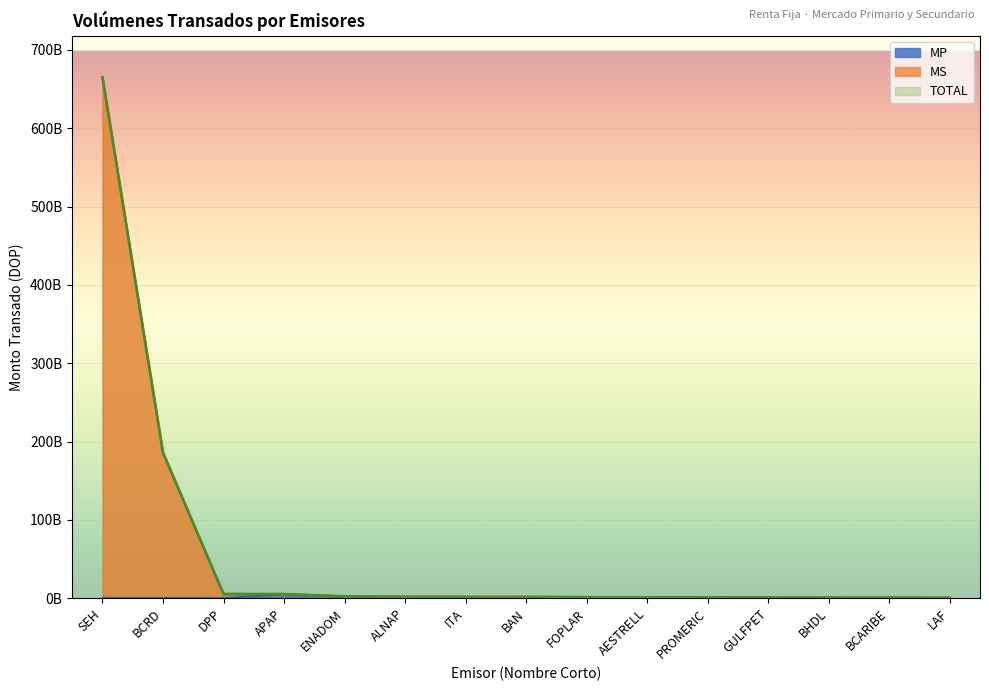

How many distinct data groups are displayed?

3